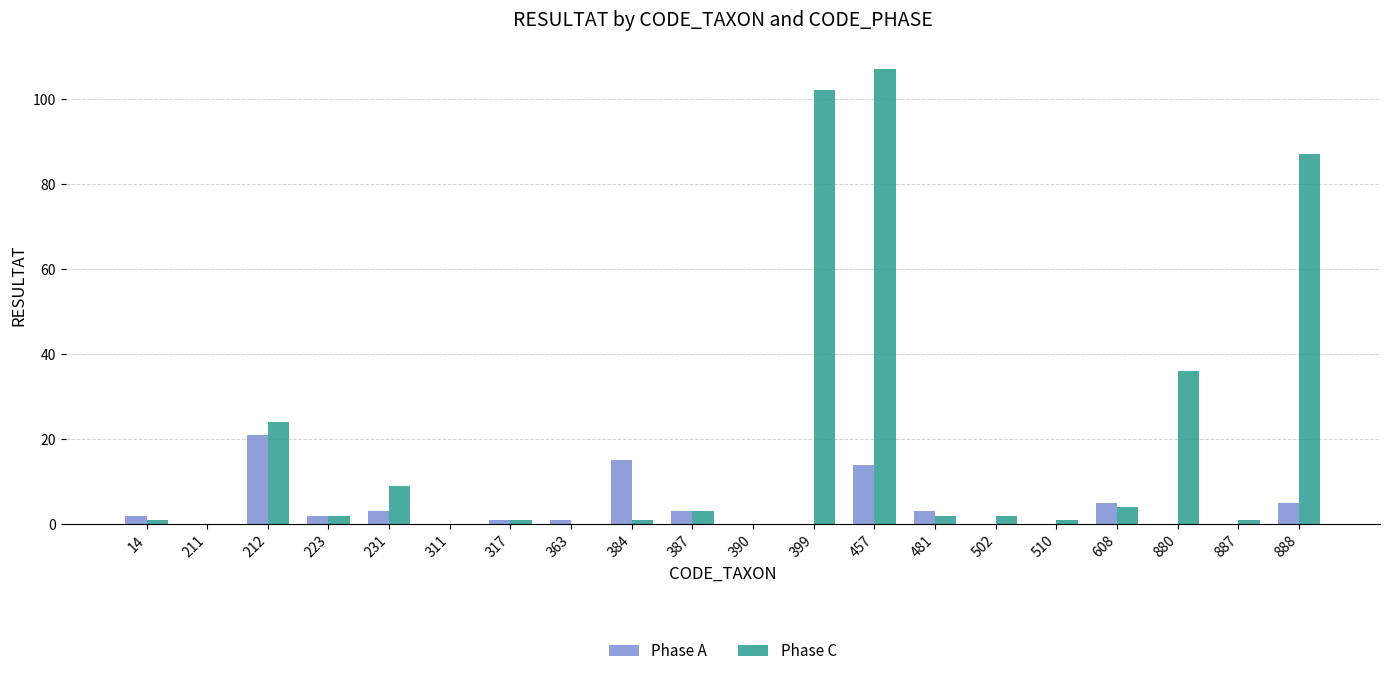

At which label does Phase C reach its peak?

457